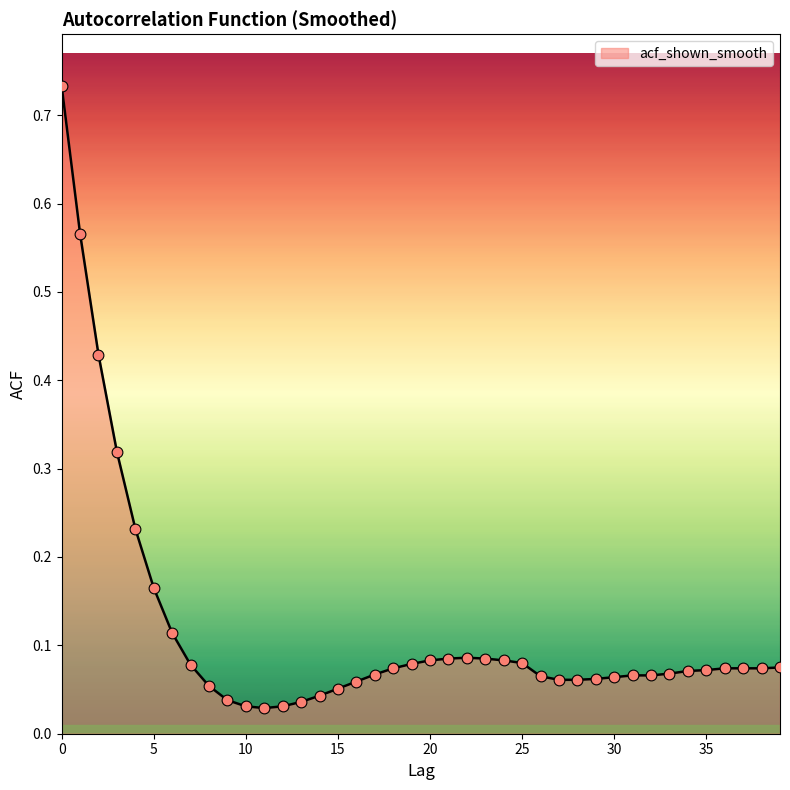

How many lines are shown in the chart?

1